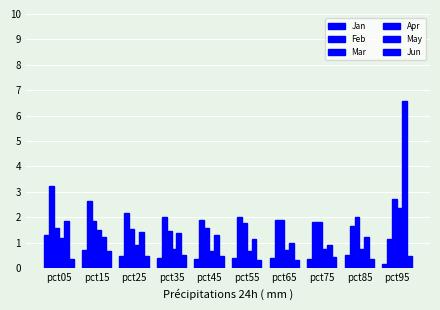

Count the Jan values in the range 0 to 1.

9